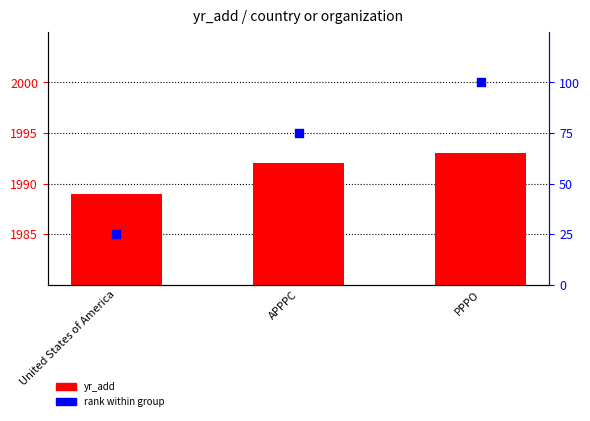

What are all the series names shown in the legend?

yr_add, rank within group